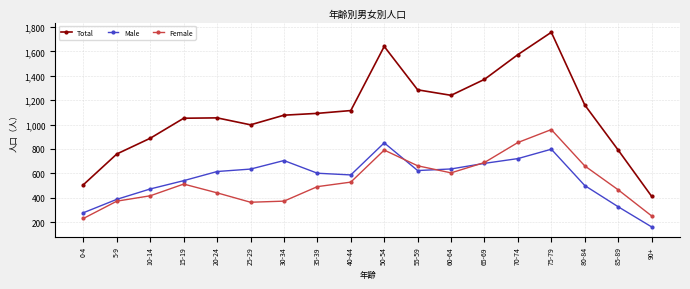

True or false: Total has more than 1 points higher than both neighbors.

True